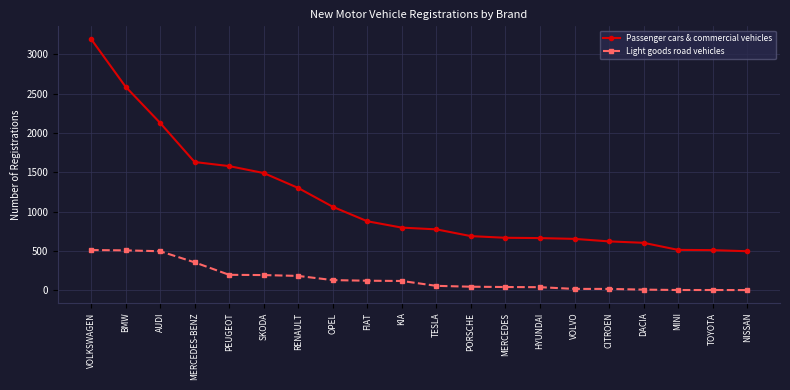

True or false: Passenger cars & commercial vehicles and Light goods road vehicles intersect in this chart.

False